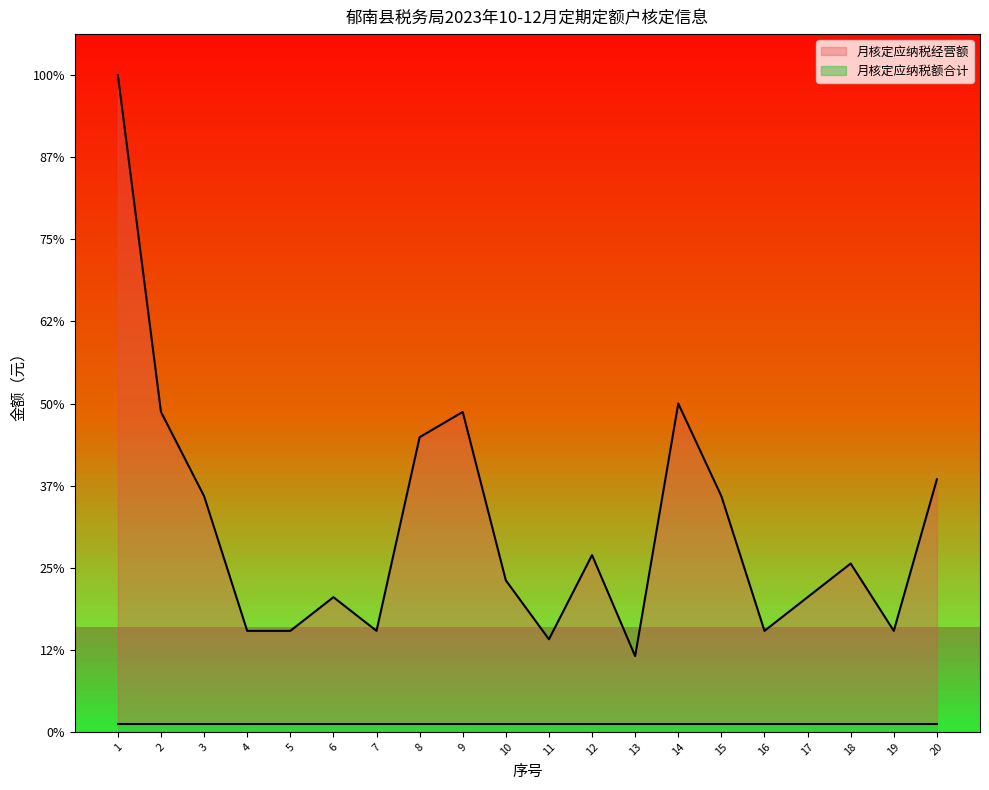

Rank the categories by value from highest to lowest.

1, 14, 2, 9, 8, 20, 3, 15, 12, 18, 10, 6, 17, 4, 5, 7, 16, 19, 11, 13